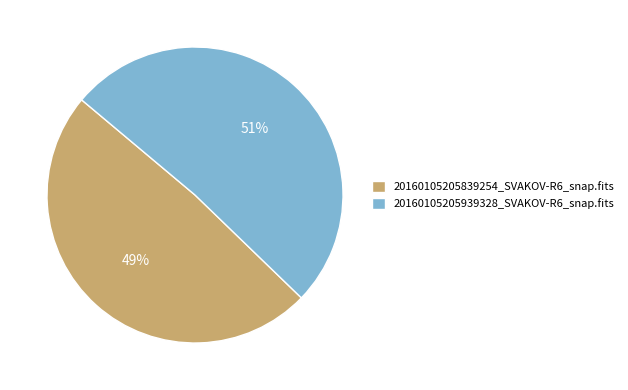

How many slices are in this pie chart?

2